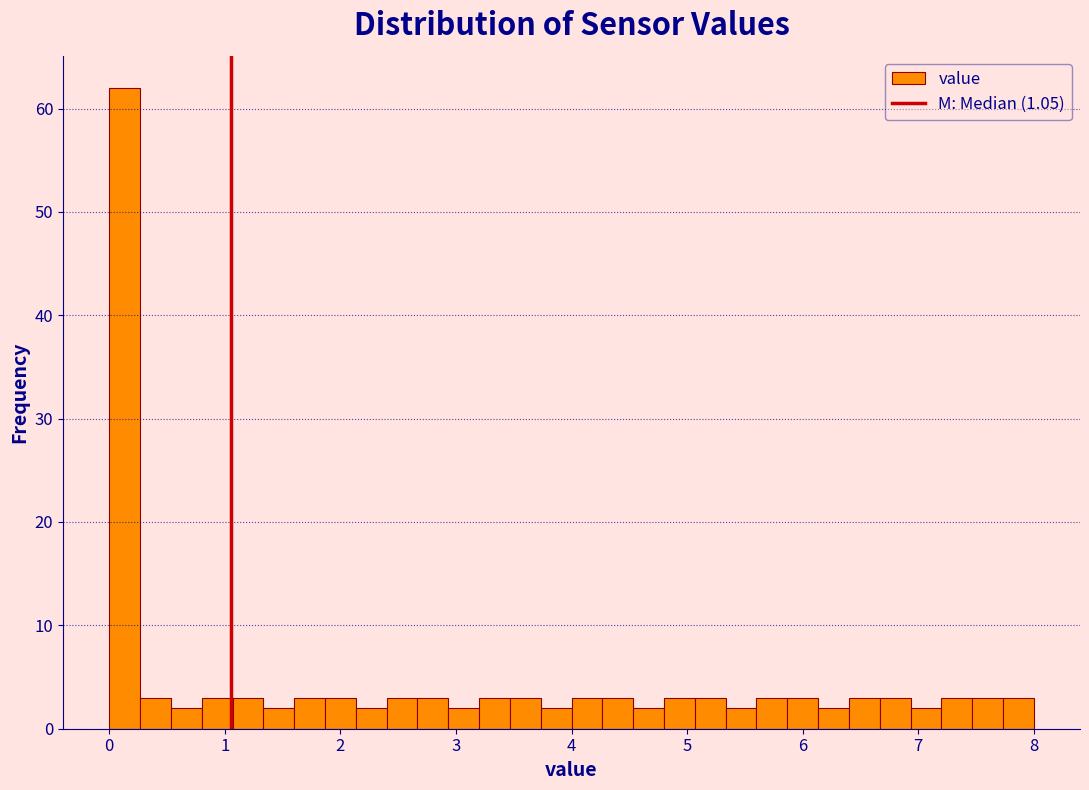

Read against the x-axis, roughly where is the centre of the tallest bar?

0.1